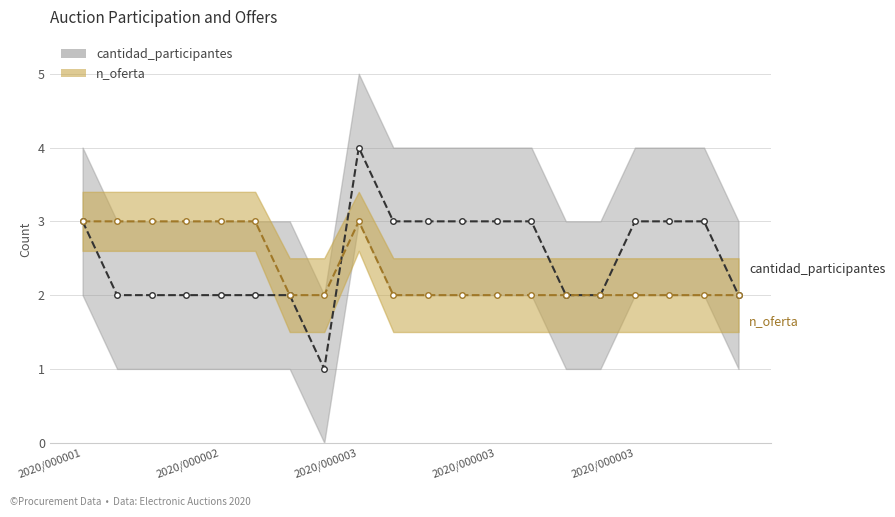

How many interior local peaks does the n_oferta series have?

1